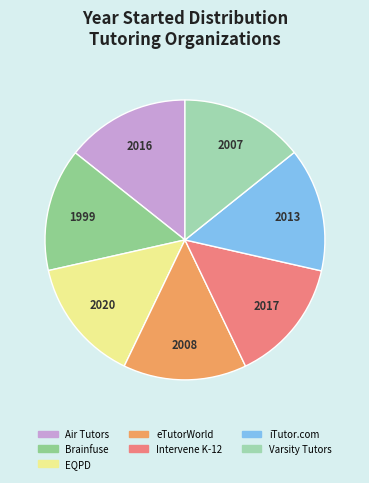

Which category has the smallest portion of the pie?

Brainfuse